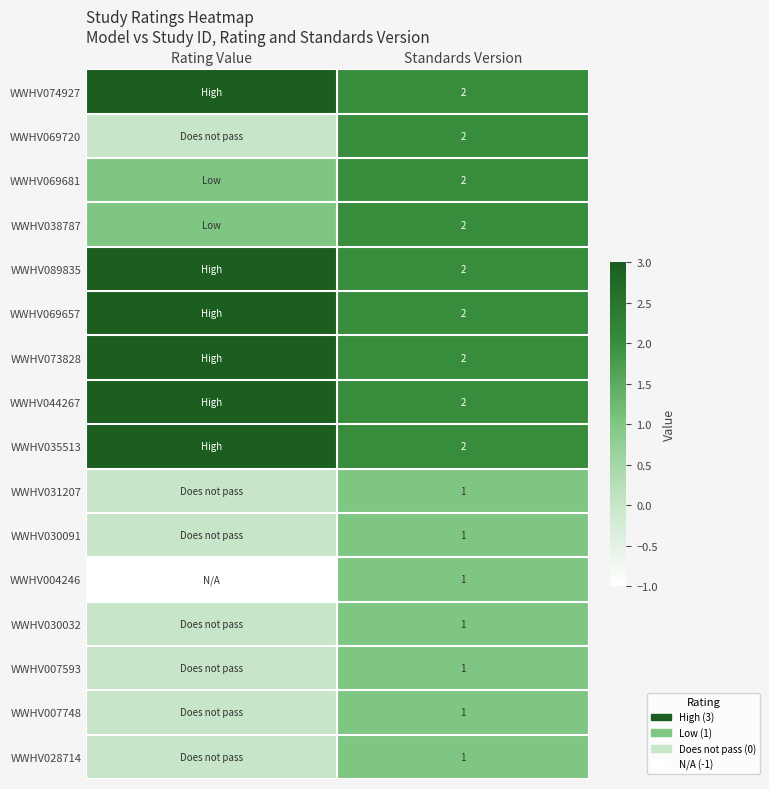

What is the total value across all series at Standards Version?

25